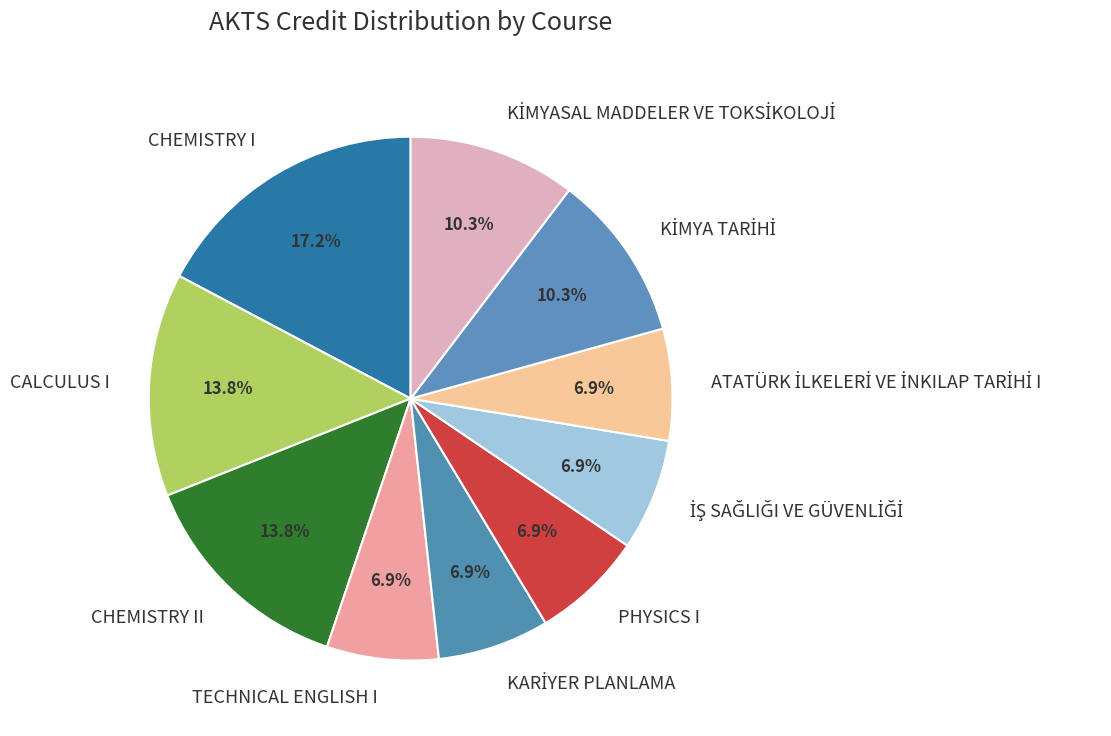

Is there any slice that represents more than half of the pie?

No